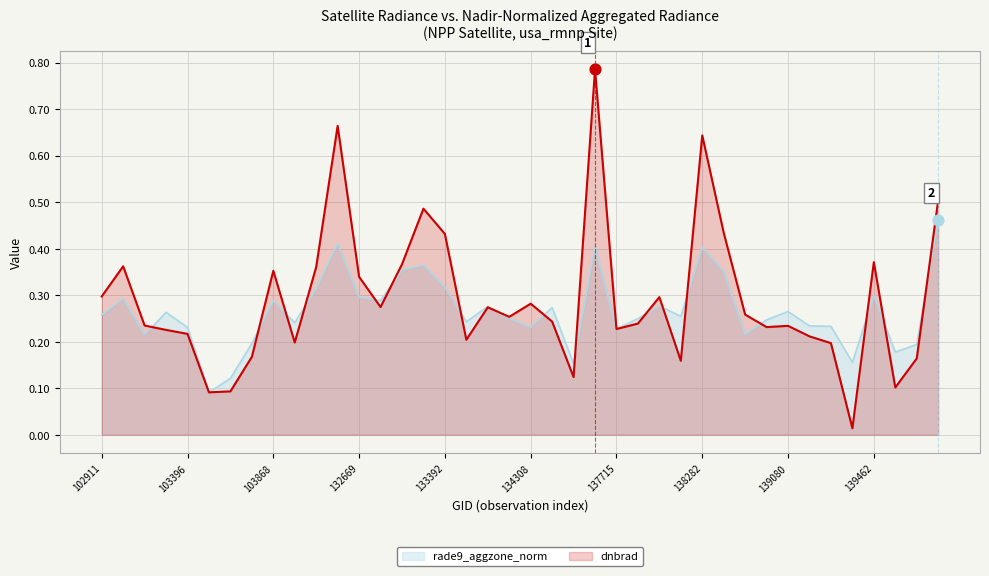

Which series has the largest total across all categories?

dnbrad